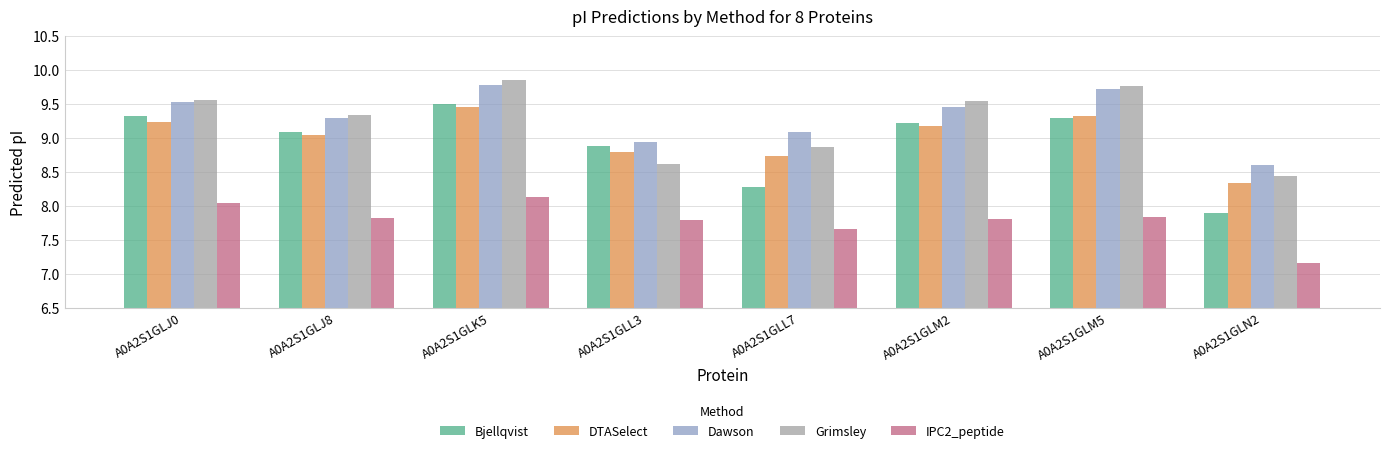

How many distinct data groups are displayed?

5